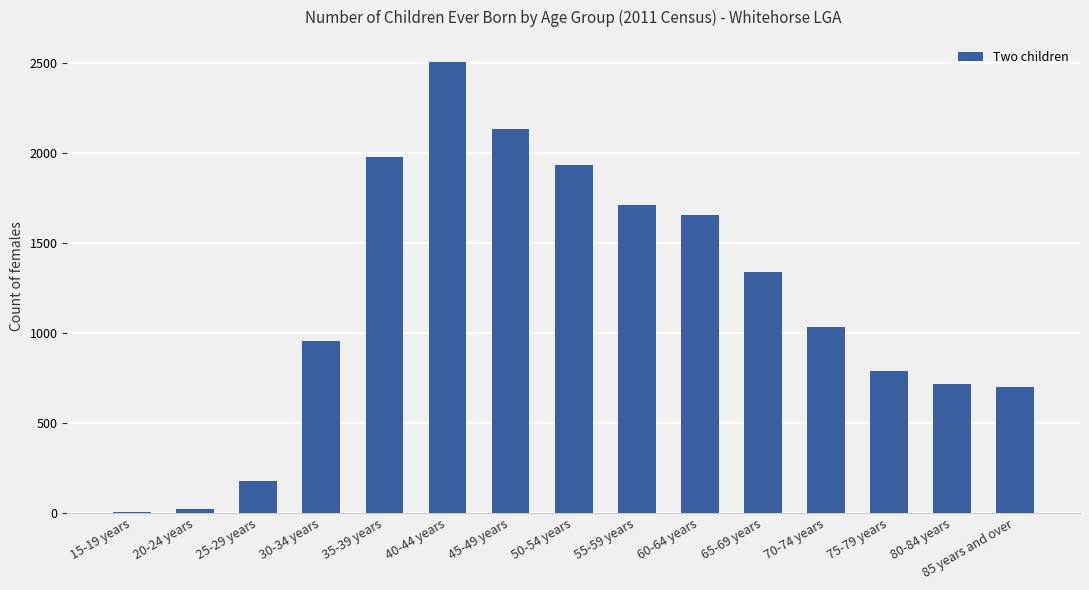

Is it true that the value at 85 years and over is 699?

True